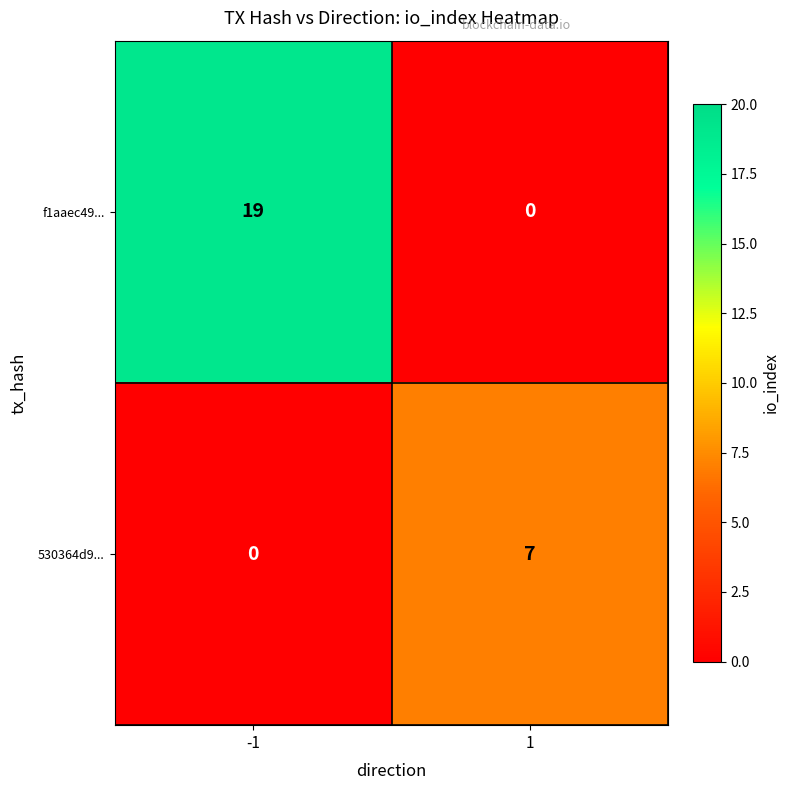

List the series in order of their peak value, highest first.

f1aaec49..., 530364d9...